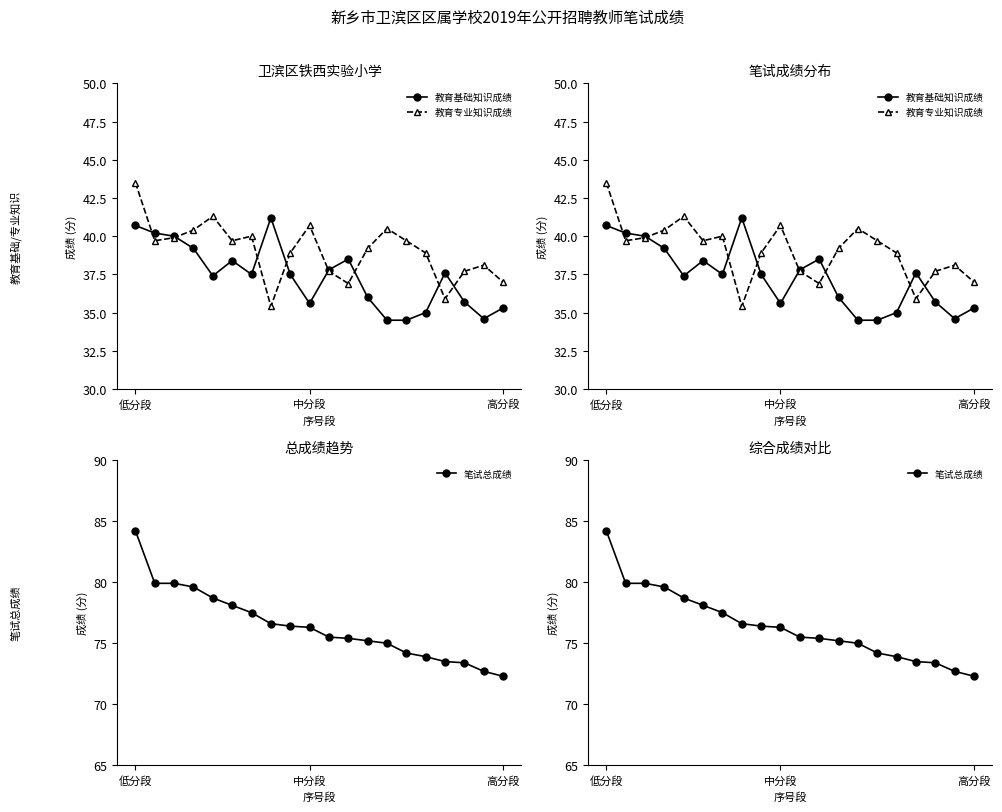

Where does the 笔试总成绩 series first go above 76?

低分段